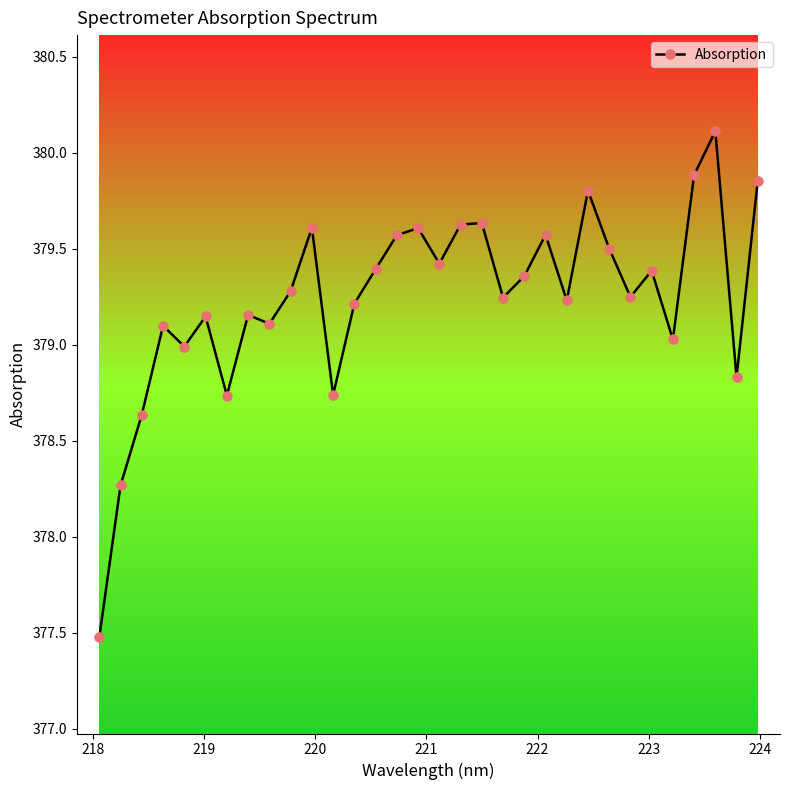

True or false: the data has more than 0 interior local peaks.

True